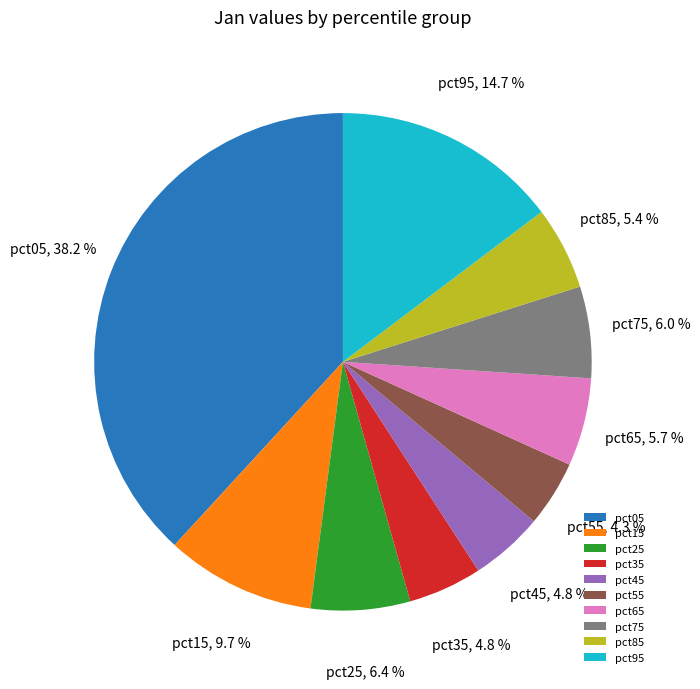

Between pct05 and pct75, which is larger?

pct05